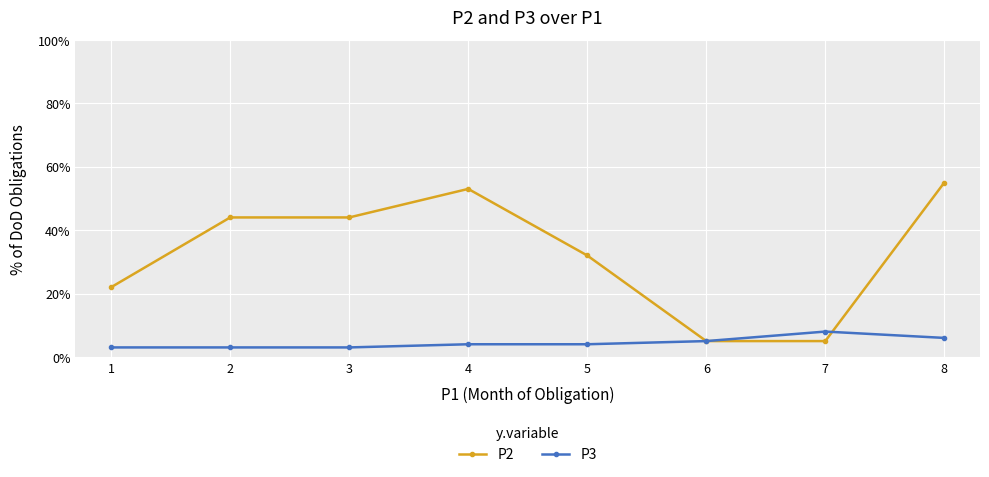

Does the chart have visible grid lines?

Yes